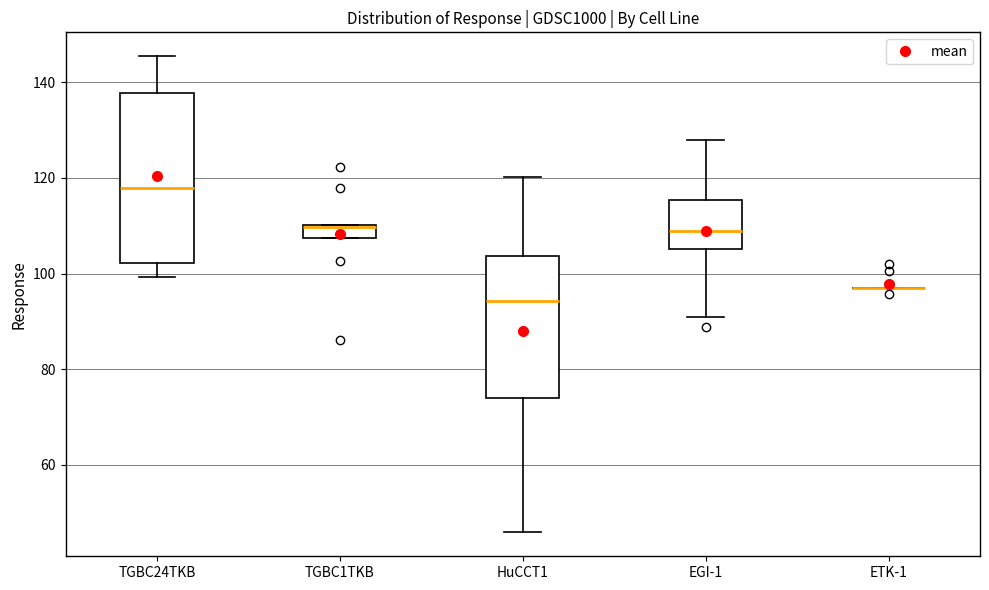

Comparing the boxes themselves (not the whiskers), which one is the tallest?

TGBC24TKB